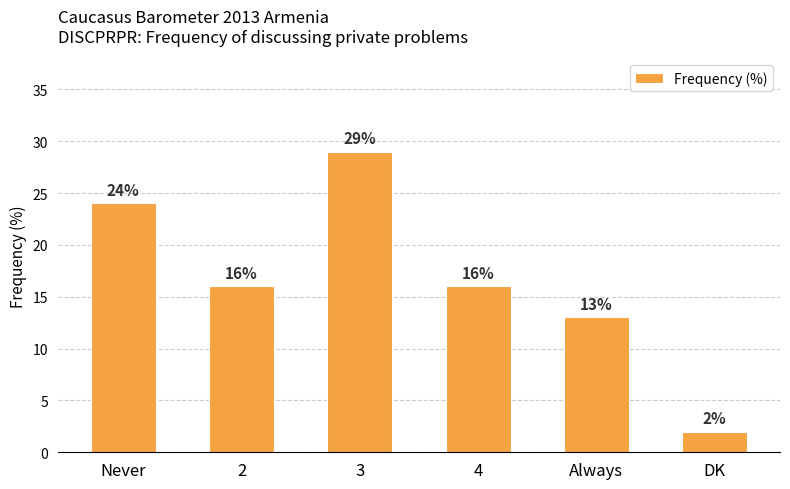

True or false: the data shows 16 at 4.

True